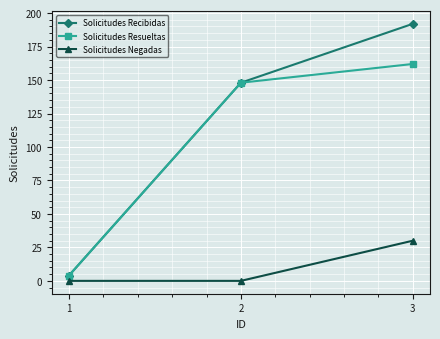

What is the value of the Solicitudes Recibidas point at the 1st from the left?

4